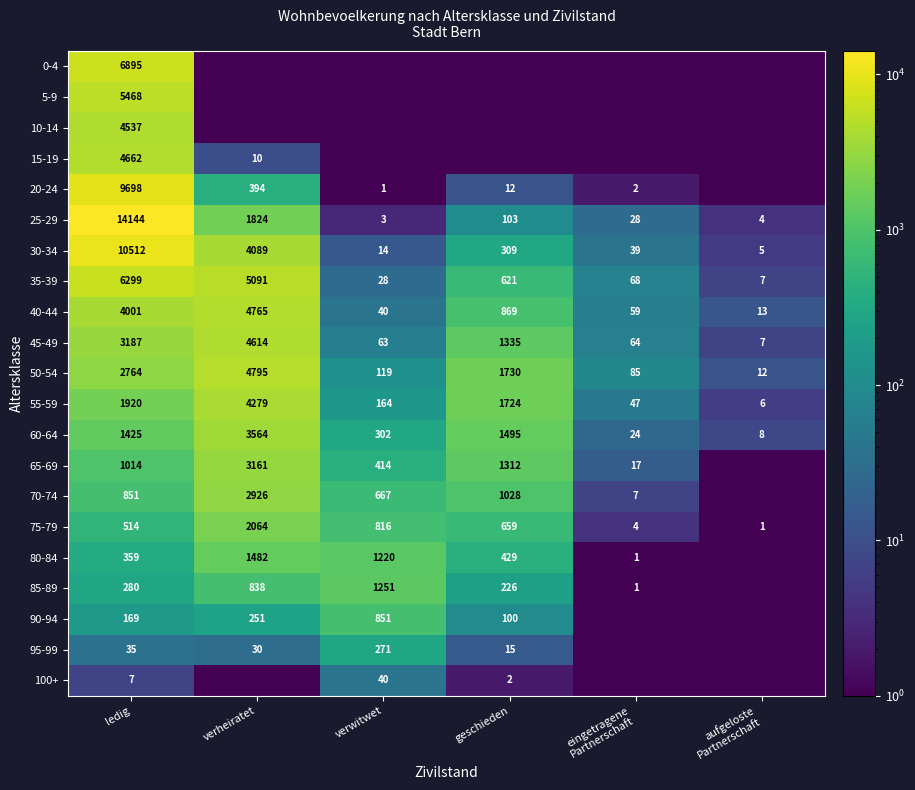

What is the highest value of the 100+ series?

40.0